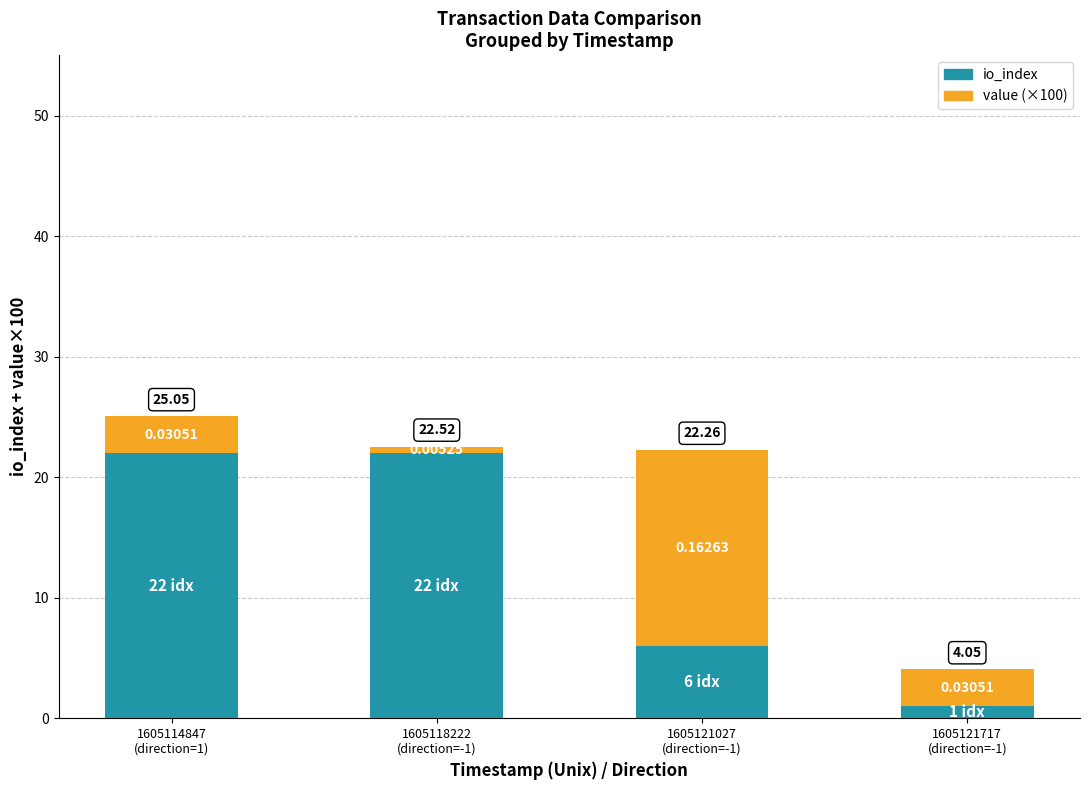

What are all the series names shown in the legend?

io_index, value (×100)